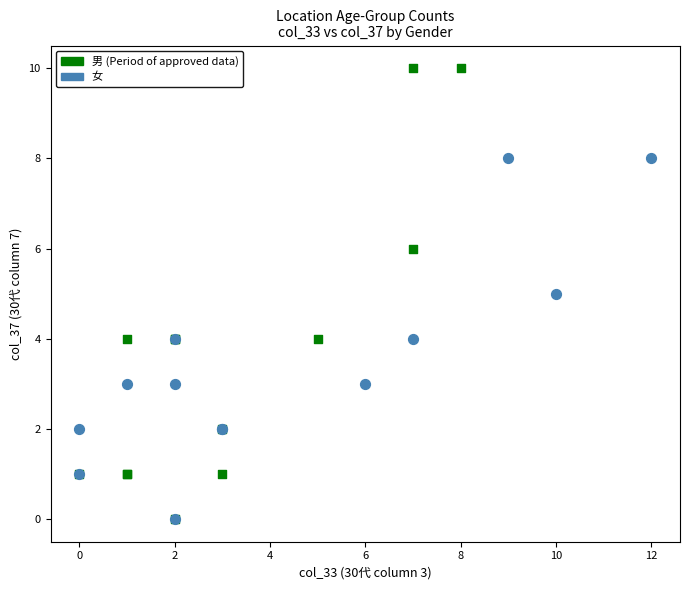

Which series reaches the maximum Y coordinate?

男 (Period of approved data)